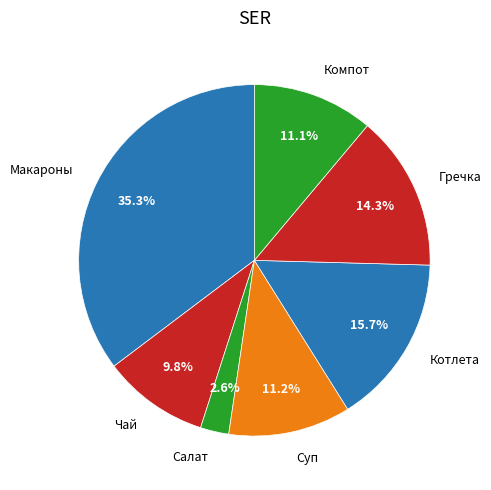

Count the number of slices in the pie.

7